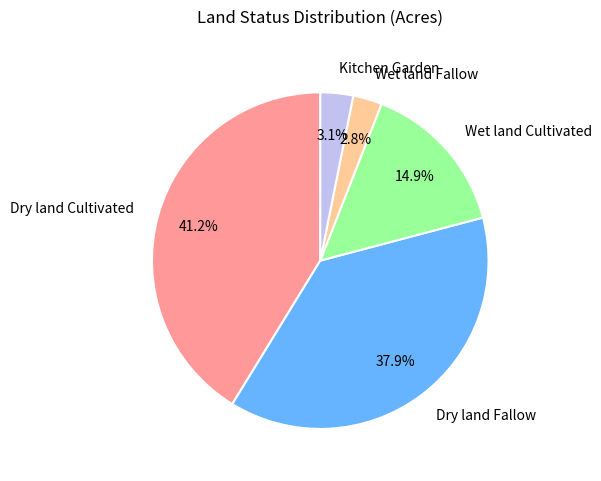

Which category has the biggest portion of the pie?

Dry land Cultivated